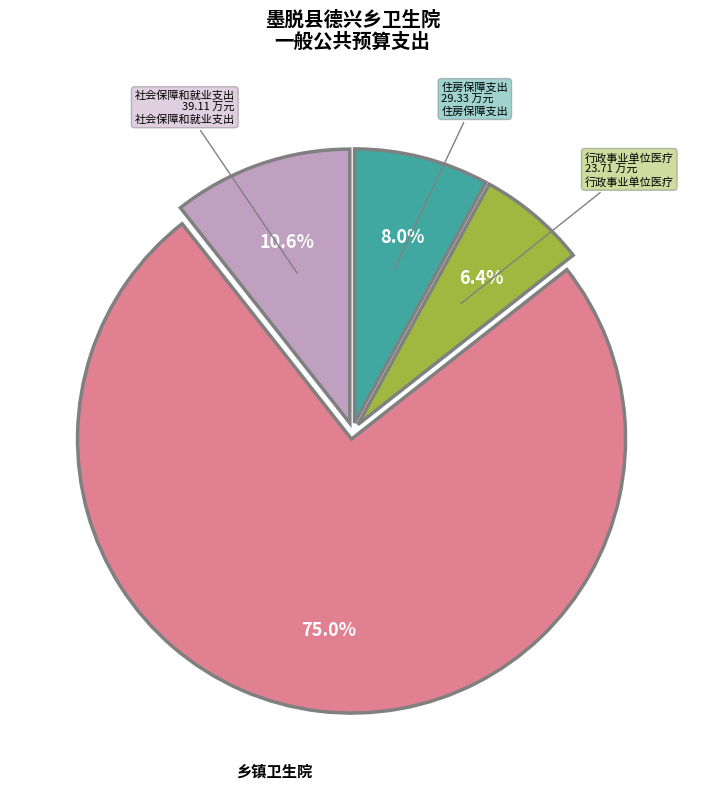

Count the number of slices in the pie.

4